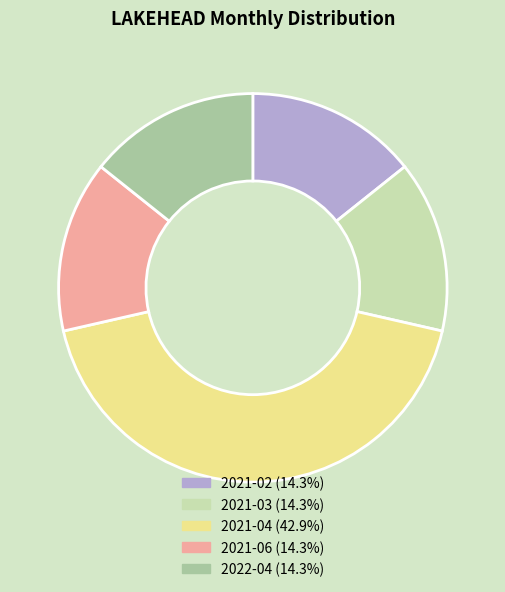

What is the ratio of the value at 2021-03 to the value at 2022-04?

1.0